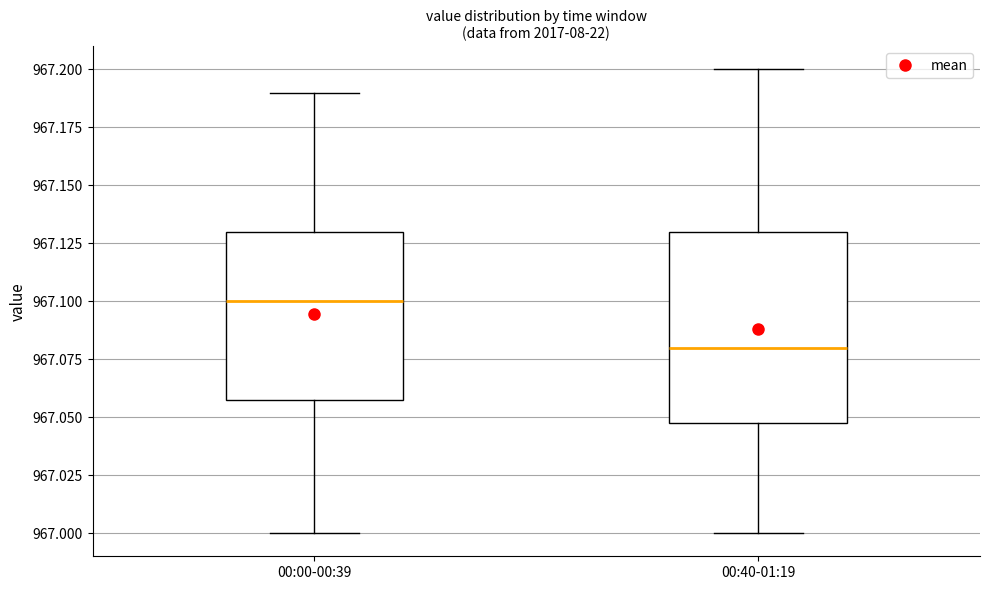

Where does the lower whisker of the box for 00:40-01:19 end on the y-axis? The values are not printed on the chart, so give them approximately, as read against the axis.

967.00